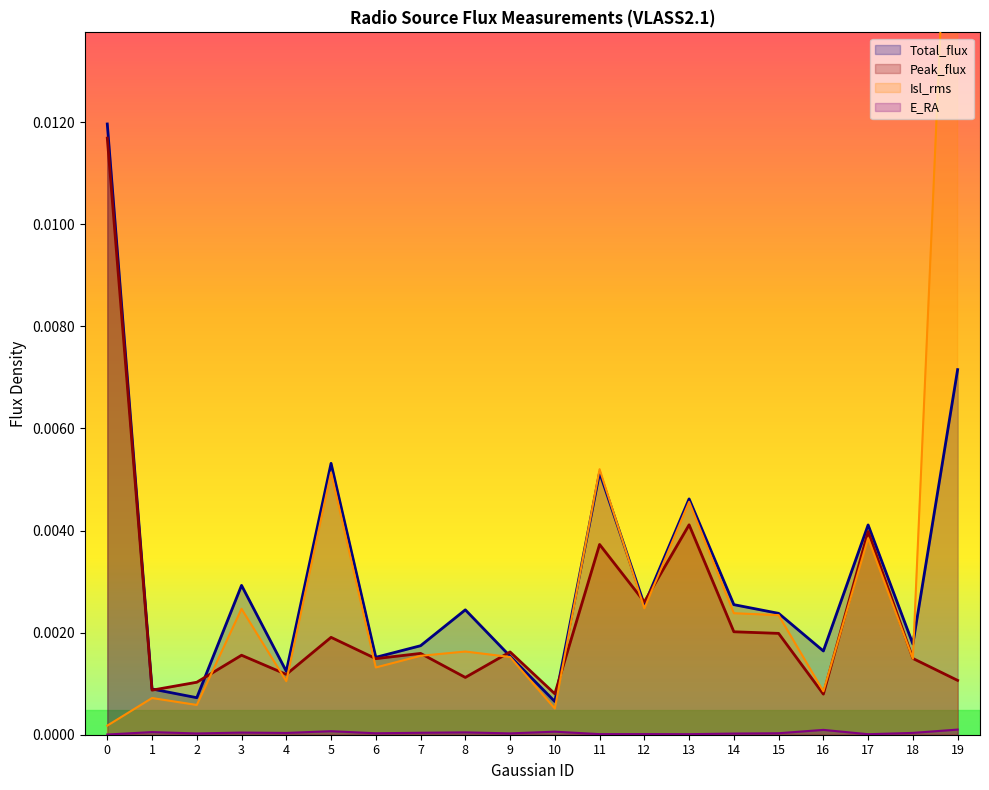

At which category is the sum across all series the highest?

19